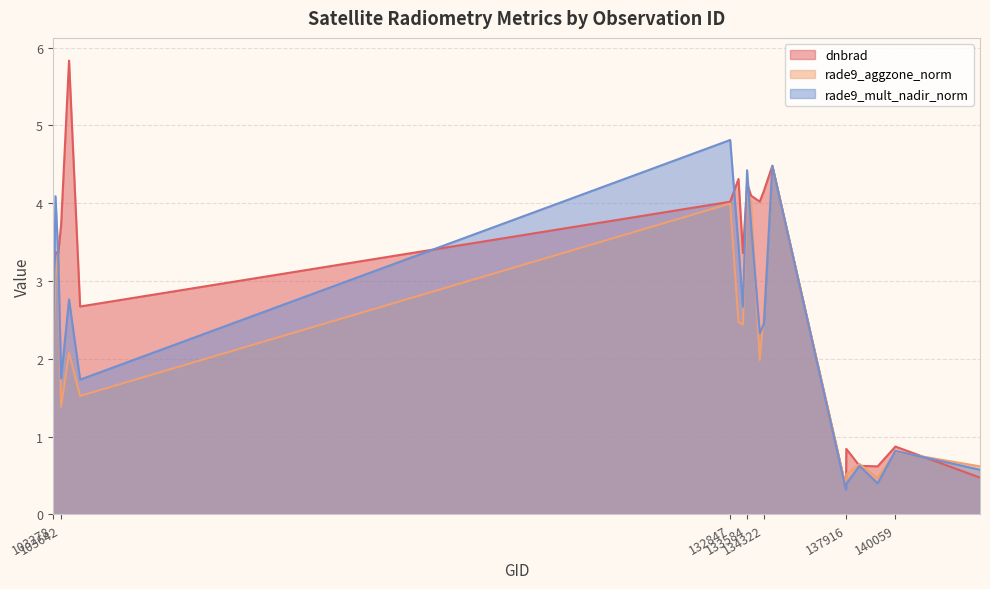

At 133762, list the series in order from largest to smallest.

dnbrad, rade9_aggzone_norm, rade9_mult_nadir_norm